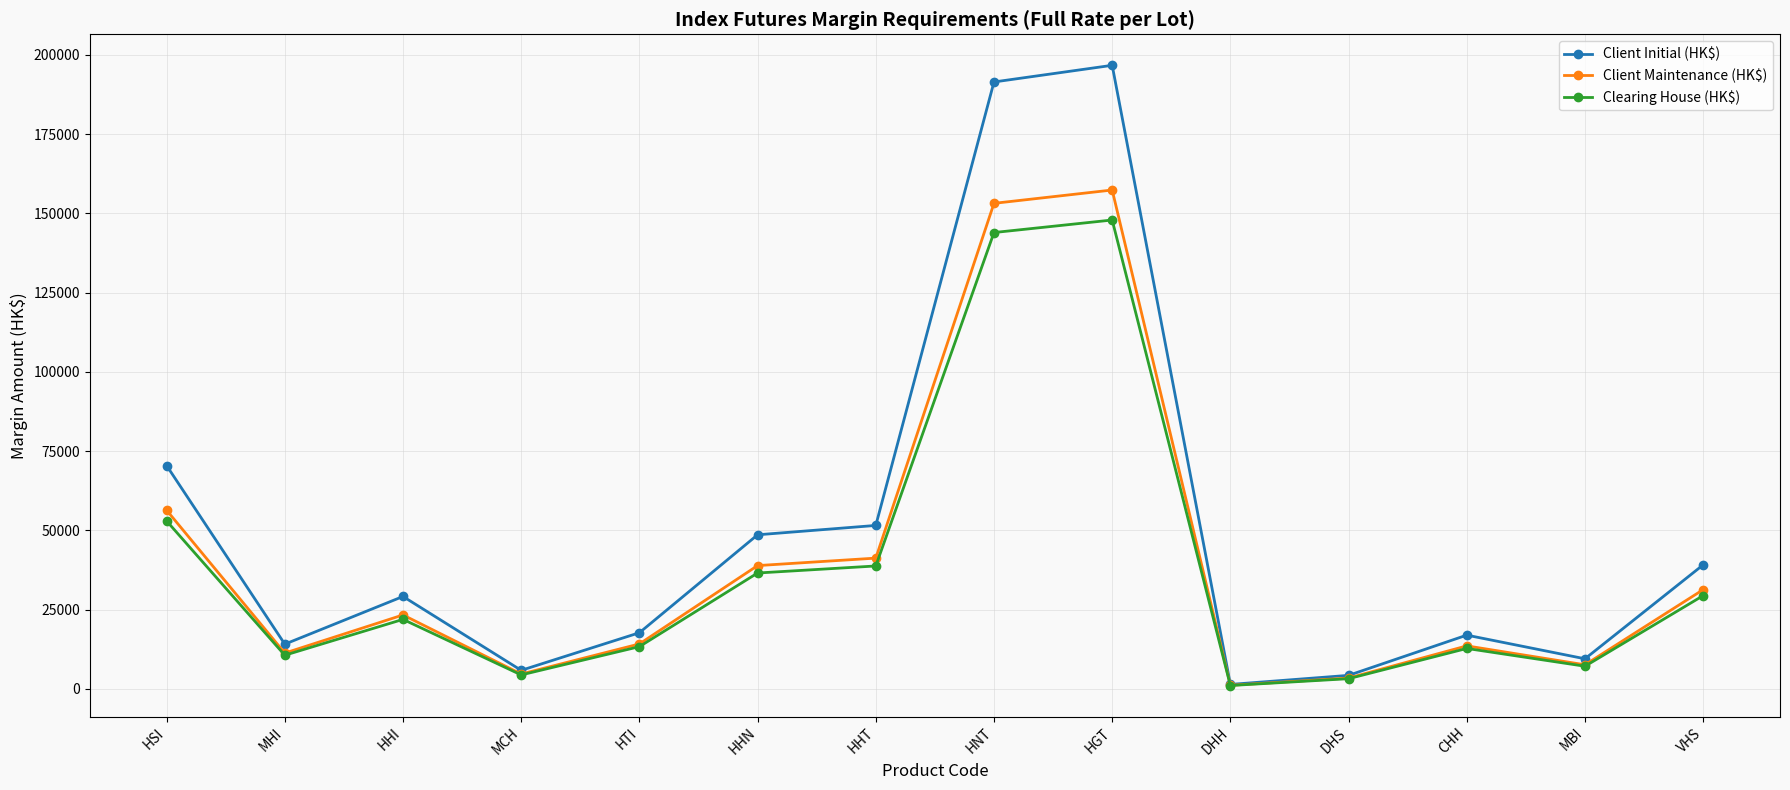

Does the chart have visible grid lines?

Yes